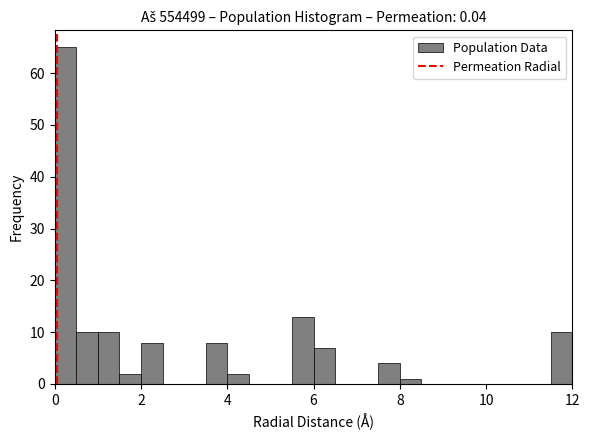

Around what value on the x-axis is the tallest bar? Give the approximate position of its centre, as read against the axis.

0.2